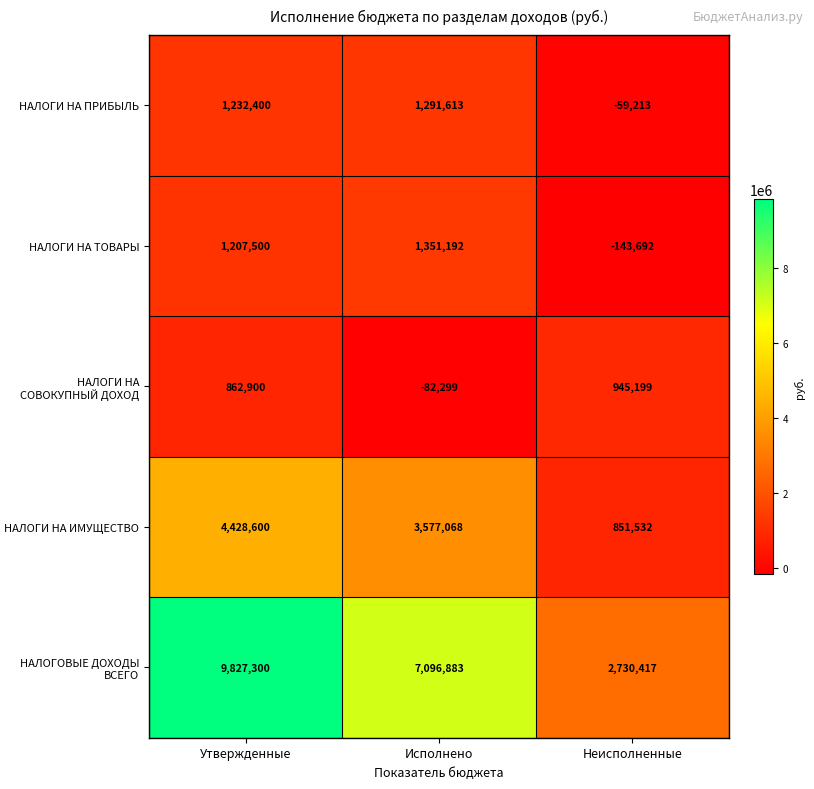

Is it true that НАЛОГИ НА ТОВАРЫ equals 1946615 at Исполнено?

False